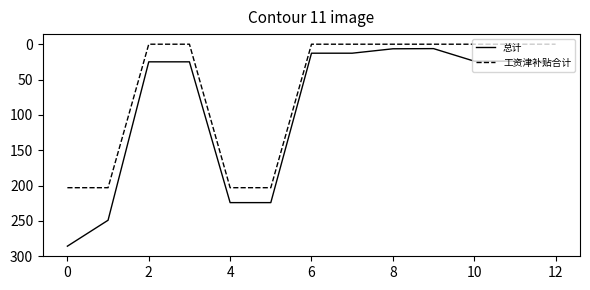

What is the greatest value displayed?

285.8